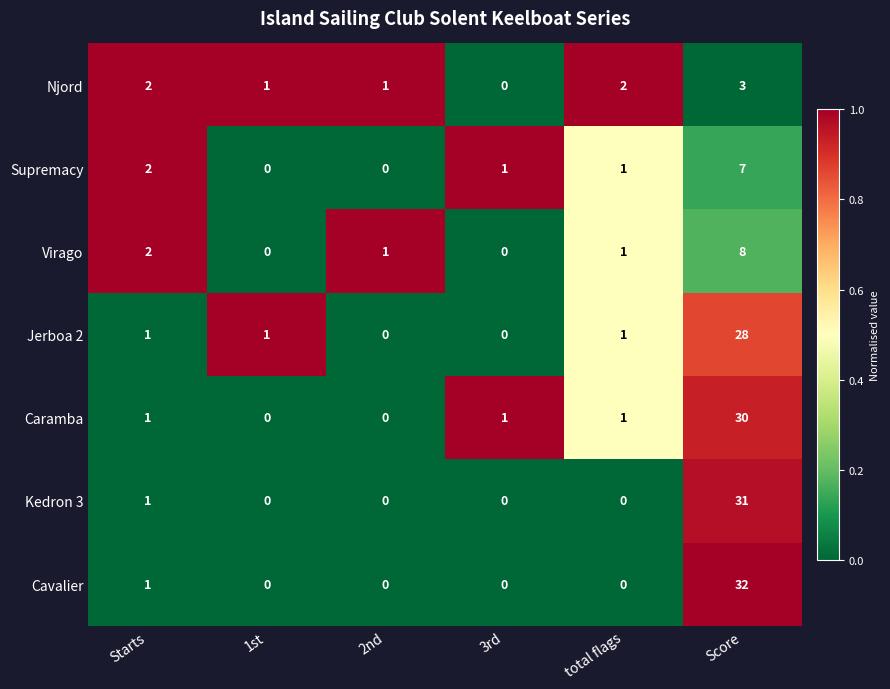

At which label is Supremacy closest to 3?

Starts